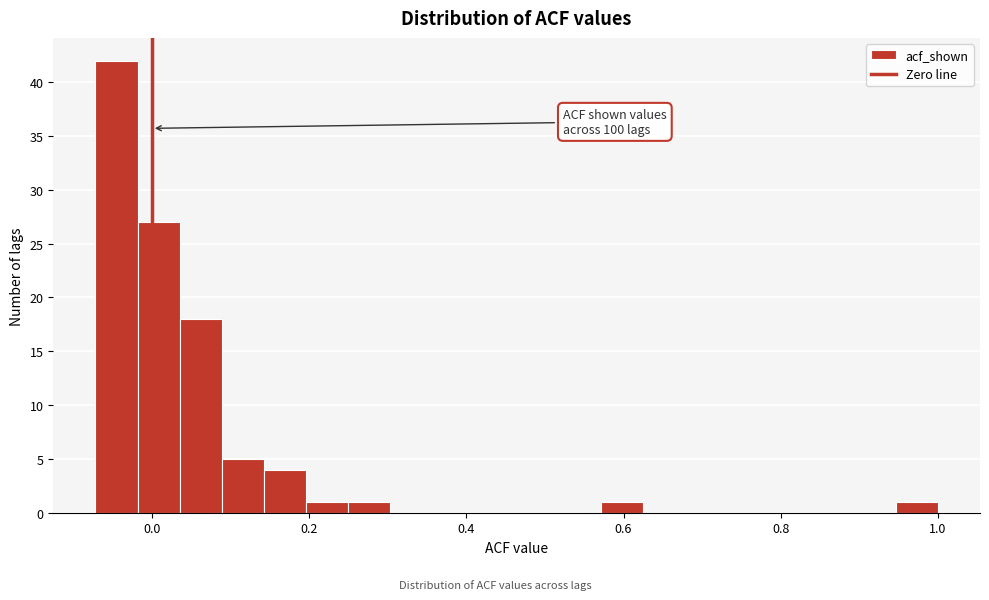

Read against the x-axis, roughly where is the centre of the tallest bar?

-0.04